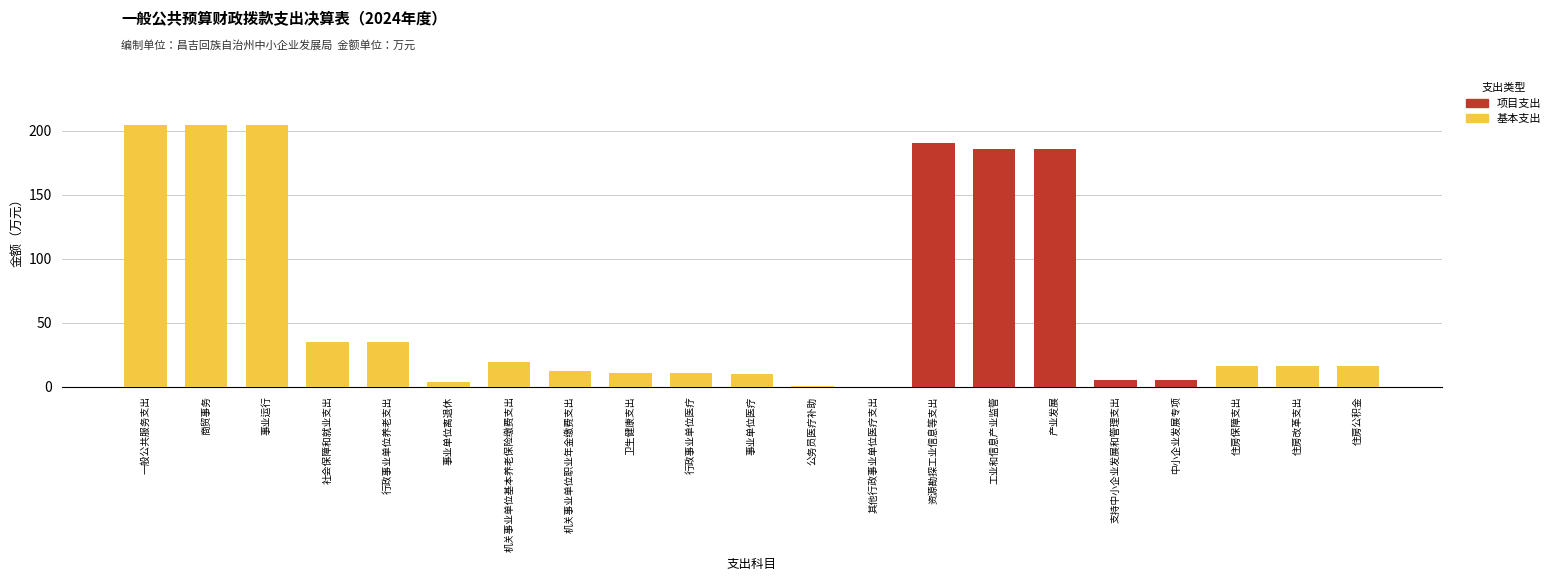

What is the total value across all series at 社会保障和就业支出?

34.7